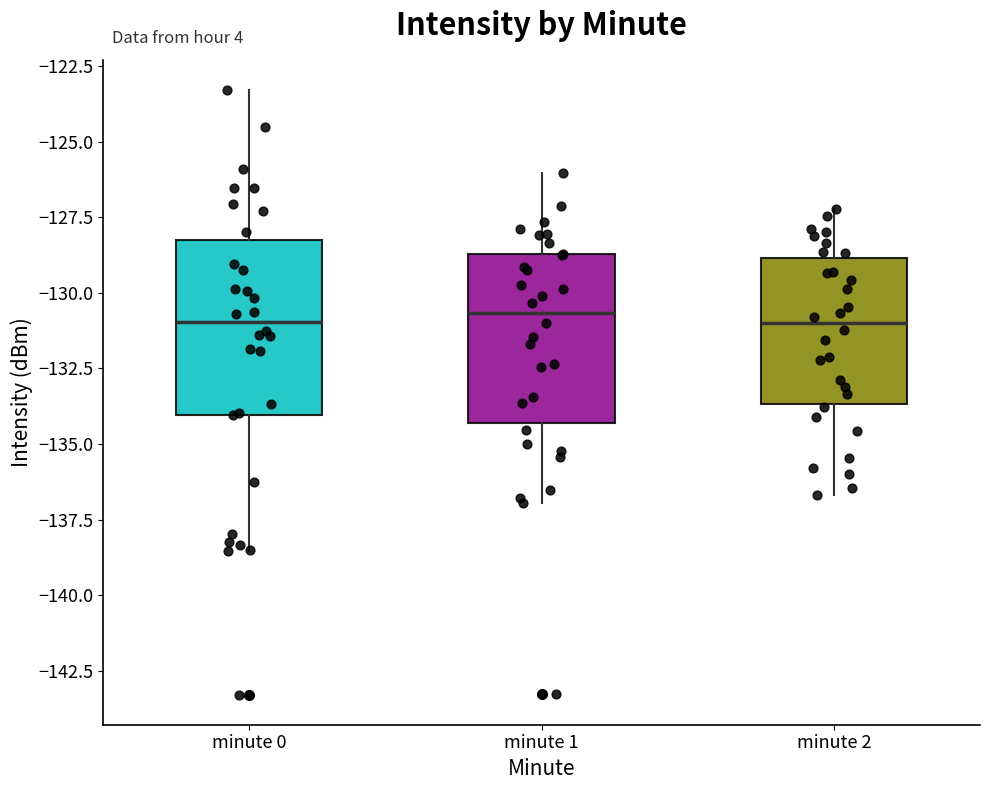

Reading left to right, transcribe this box plot: for each box, give where its median line is, the range the box spans, and where its two whiskers end, as read against the y-axis. The values are not printed on the chart, so give them approximately, as read against the axis.

minute 0: median -131.0, box -134.0 to -128.0, whiskers -138.5 to -123.5
minute 1: median -130.5, box -134.5 to -128.5, whiskers -137.0 to -126.0
minute 2: median -131.0, box -133.5 to -129.0, whiskers -136.5 to -127.0